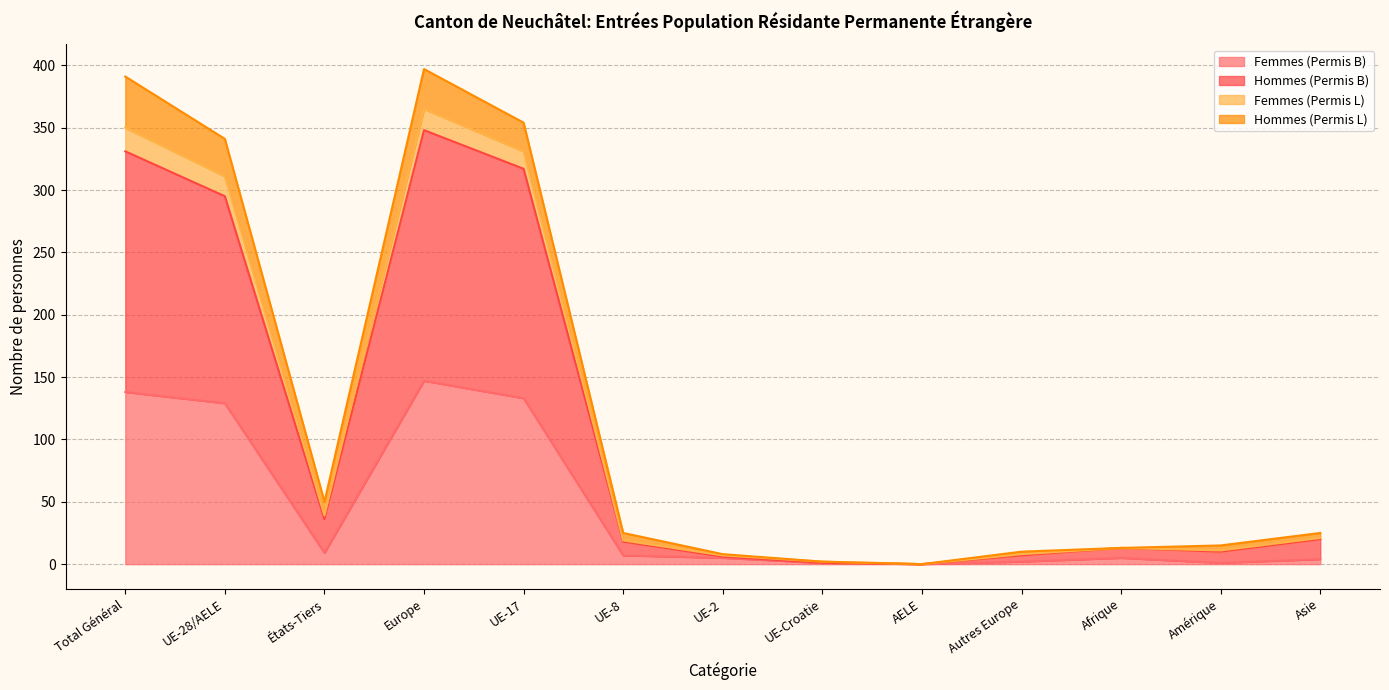

At which label does Hommes (Permis B) reach its peak?

Europe